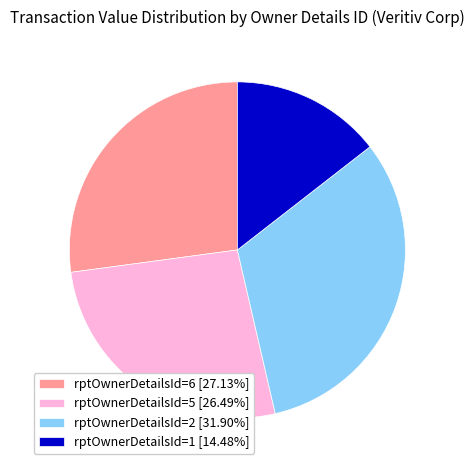

Approximately how many times larger is the value at rptOwnerDetailsId=5 [26.49%] compared to rptOwnerDetailsId=6 [27.13%]?

1.0